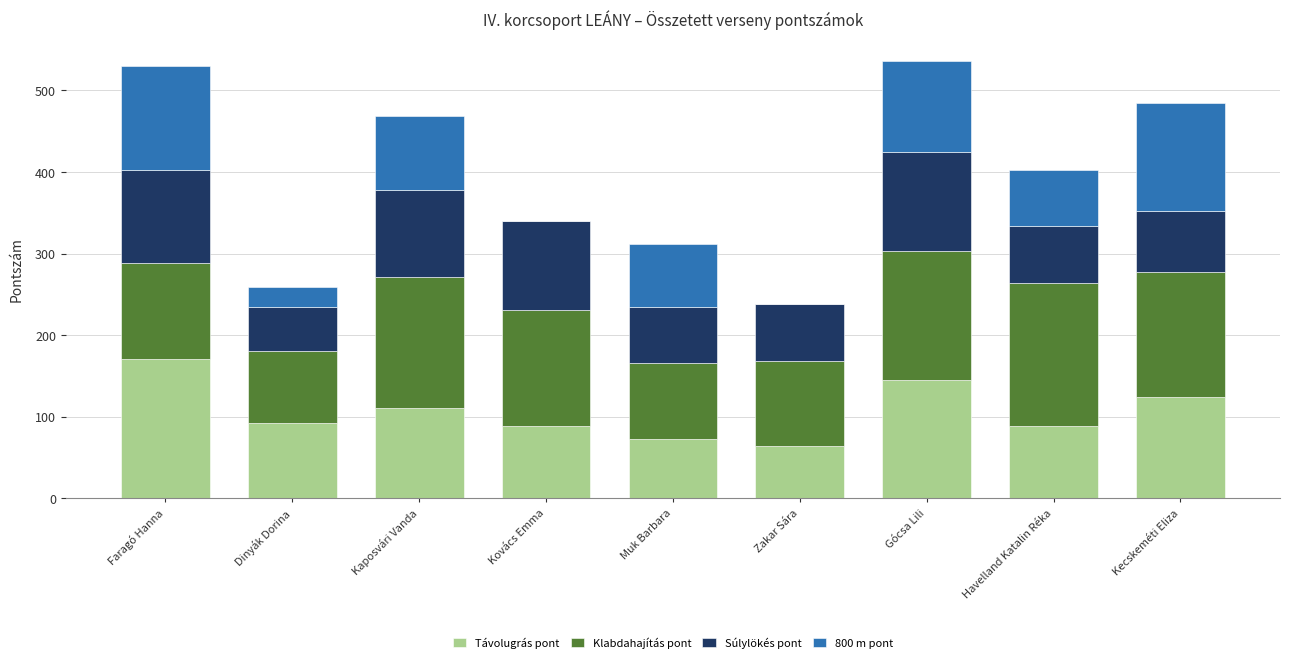

What is the total value across all series at Dinyák Dorina?

259